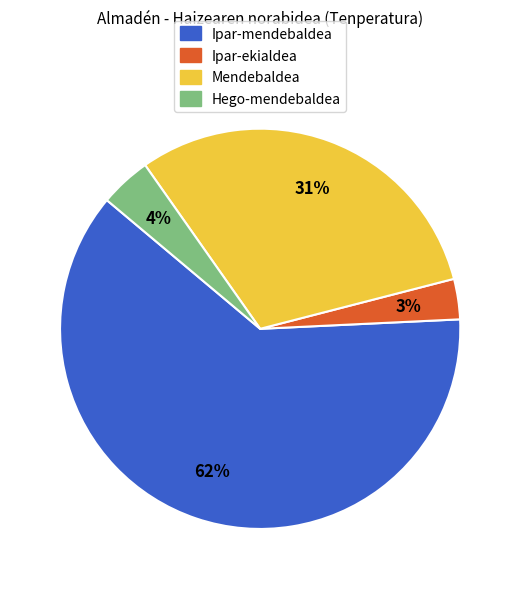

Between Hego-mendebaldea and Mendebaldea, which is larger?

Mendebaldea